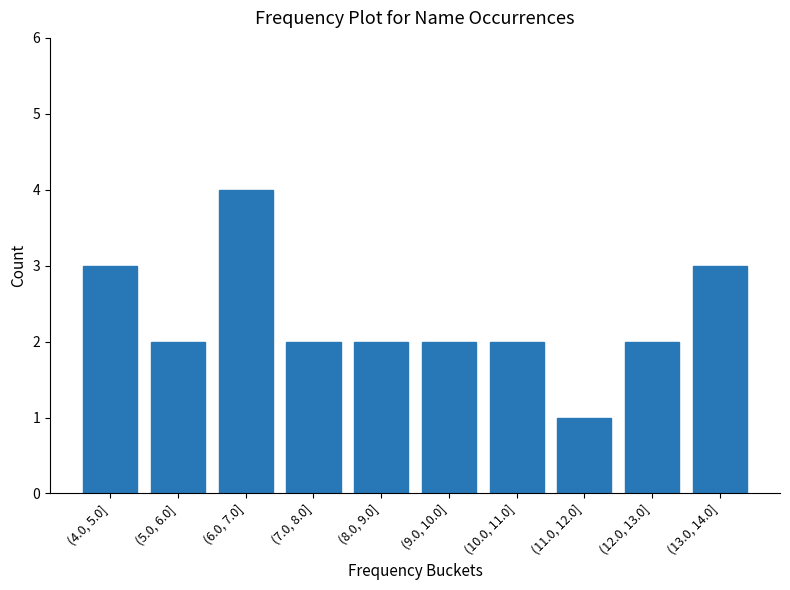

Reading left to right, what are all the values shown in this chart?

(4.0, 5.0]=3	(5.0, 6.0]=2	(6.0, 7.0]=4	(7.0, 8.0]=2	(8.0, 9.0]=2	(9.0, 10.0]=2	(10.0, 11.0]=2	(11.0, 12.0]=1	(12.0, 13.0]=2	(13.0, 14.0]=3